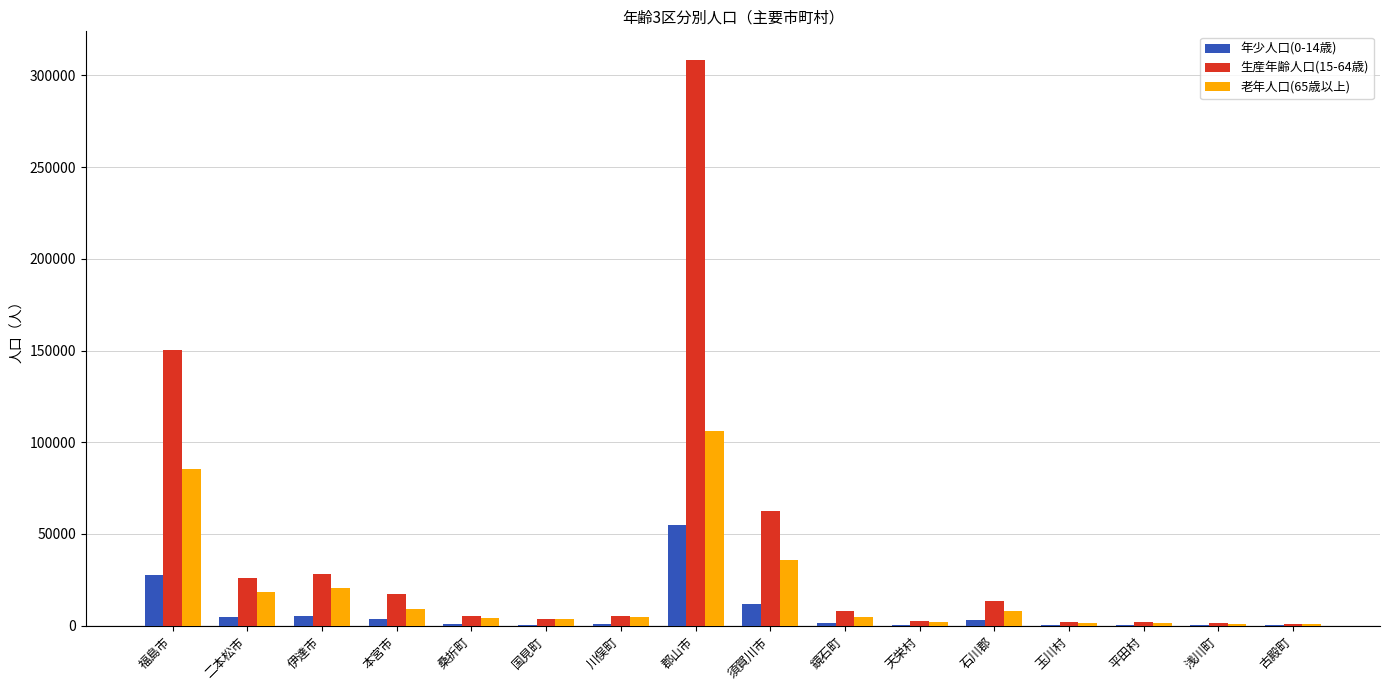

Is it true that 生産年齢人口(15-64歳) equals 18390 at 伊達市?

False